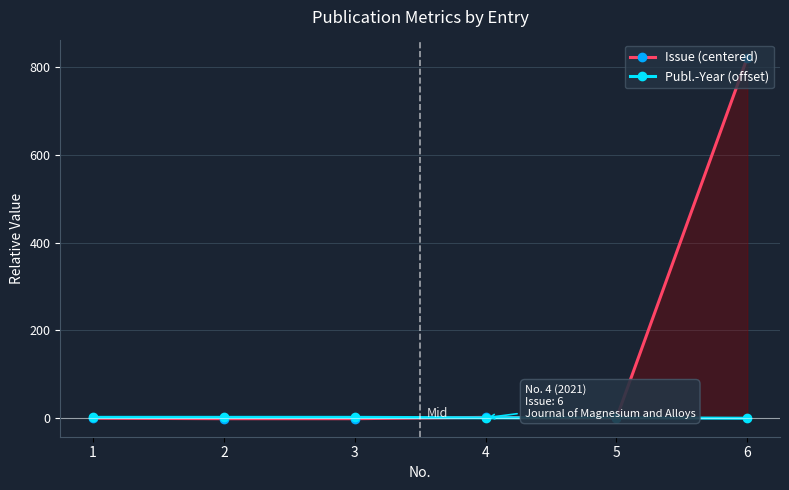

Which label corresponds to the smallest value in the chart?

2